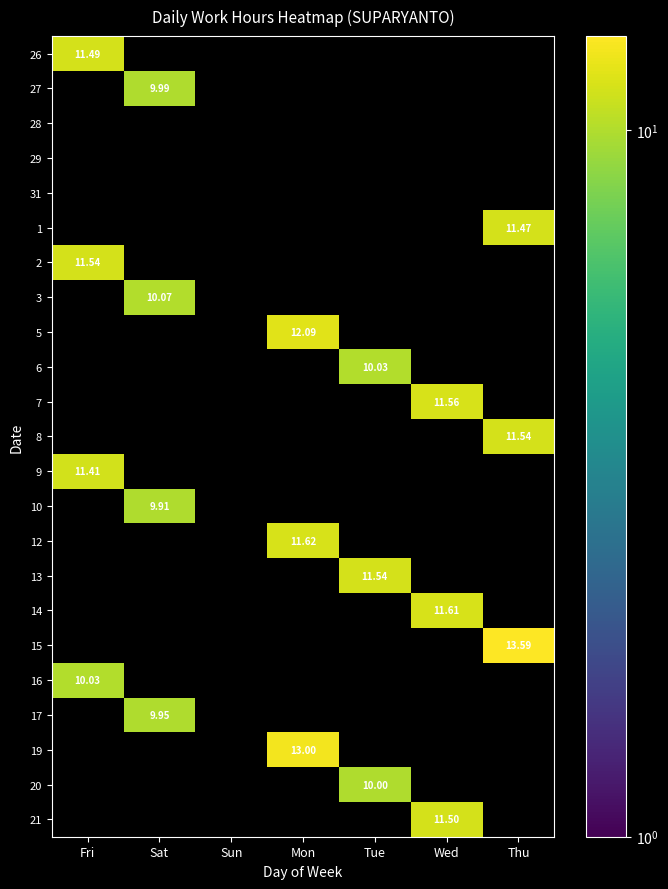

Which has a higher value, Wed or Mon?

Mon